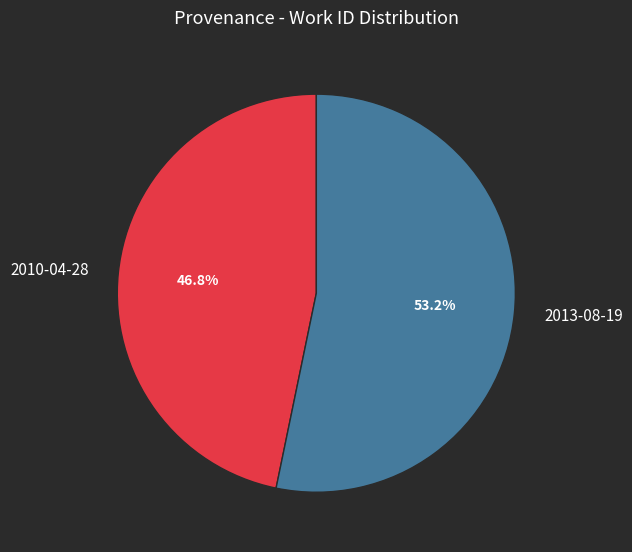

To the nearest percent, what portion does 2010-04-28 represent?

47%